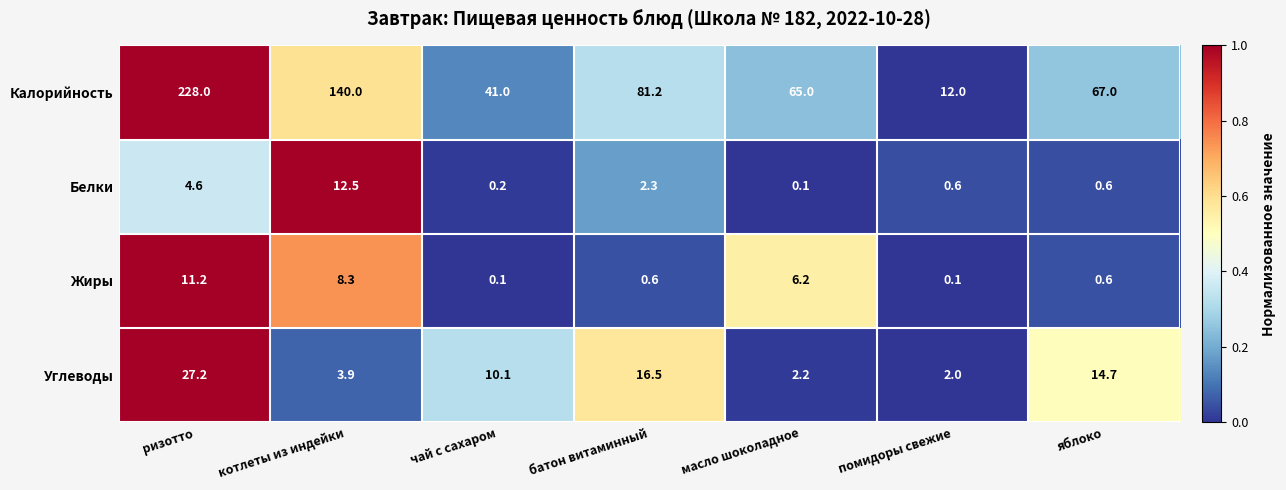

At how many categories does at least one series exceed 0?

7